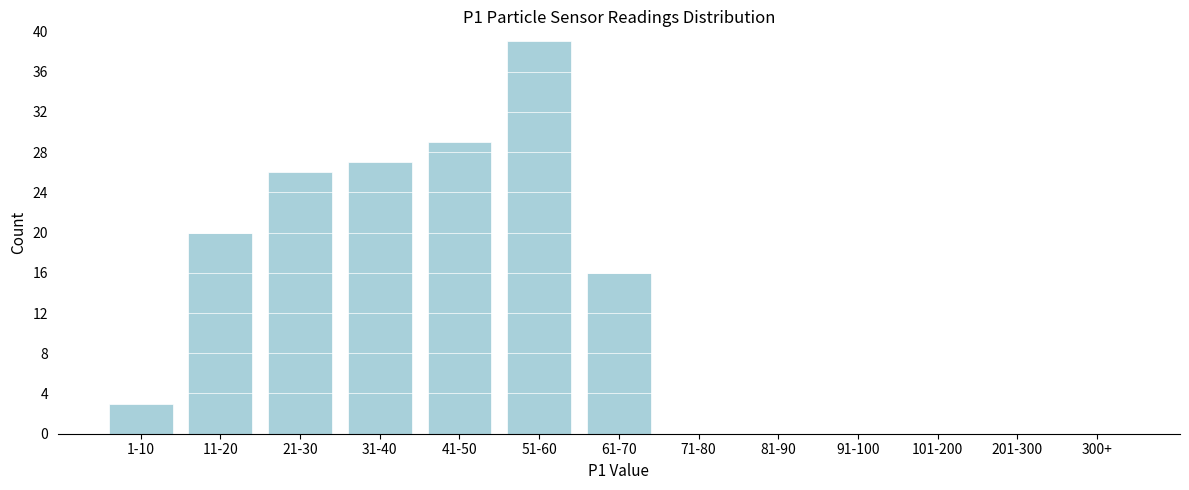

Reading right to left, list all the values displayed in this chart.

300+=0	201-300=0	101-200=0	91-100=0	81-90=0	71-80=0	61-70=16	51-60=39	41-50=29	31-40=27	21-30=26	11-20=20	1-10=3